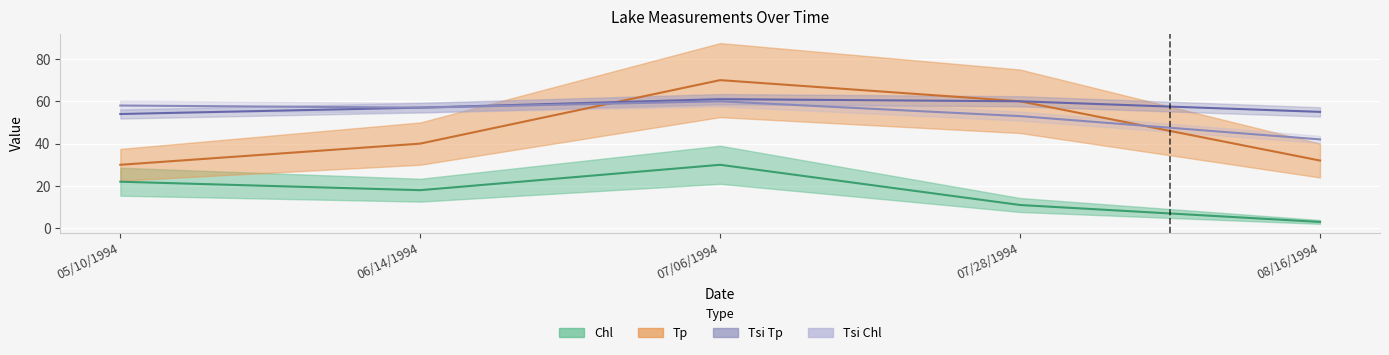

What is the label of the 4th point from the right?

06/14/1994